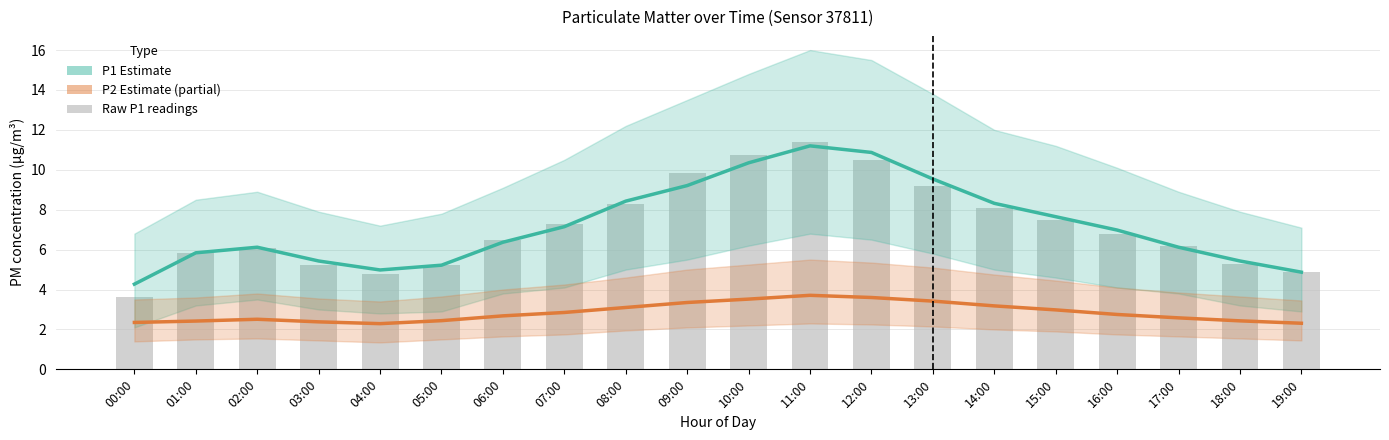

What are all the series names shown in the legend?

P1 Estimate, P2 Estimate (partial), Raw P1